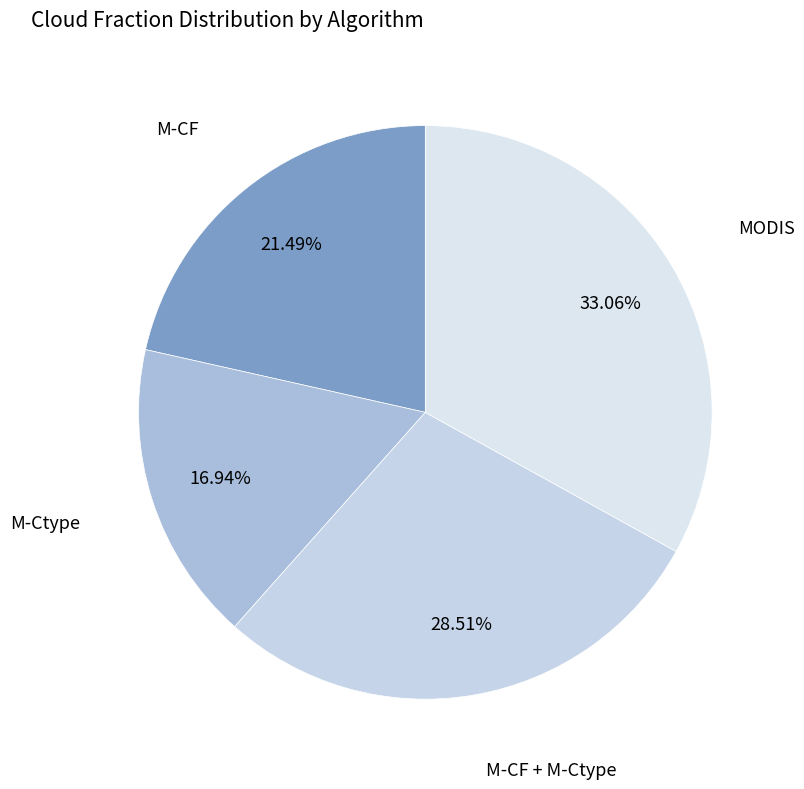

What is the ratio of the value at M-Ctype to the value at M-CF?

0.8